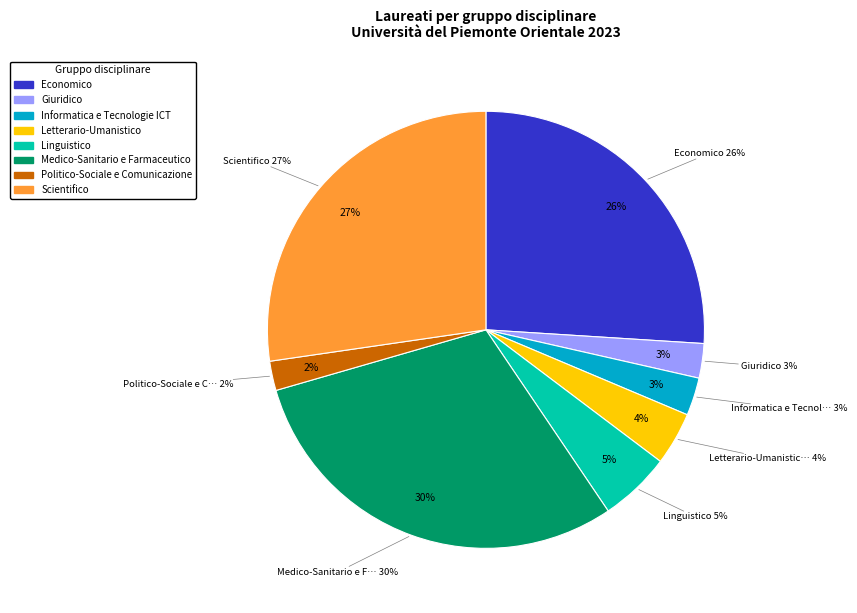

Approximately how many times larger is the value at Letterario-Umanistico compared to Politico-Sociale e Comunicazione?

1.8